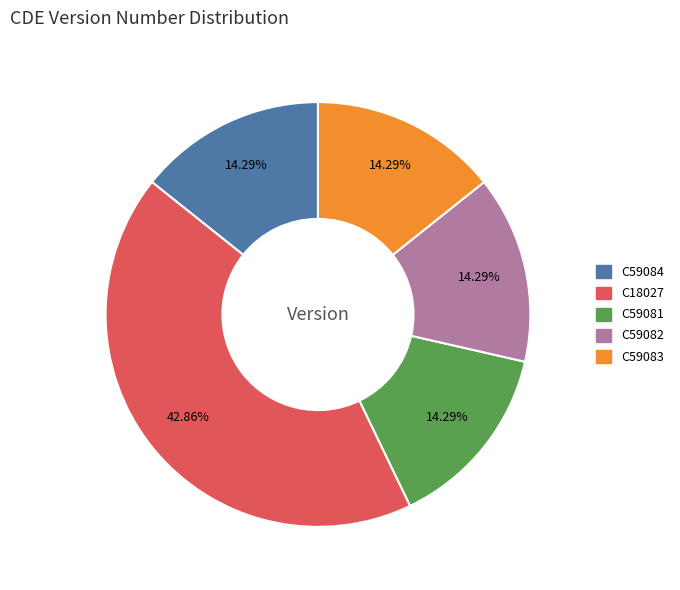

Does C59084 represent more than half of the total?

No